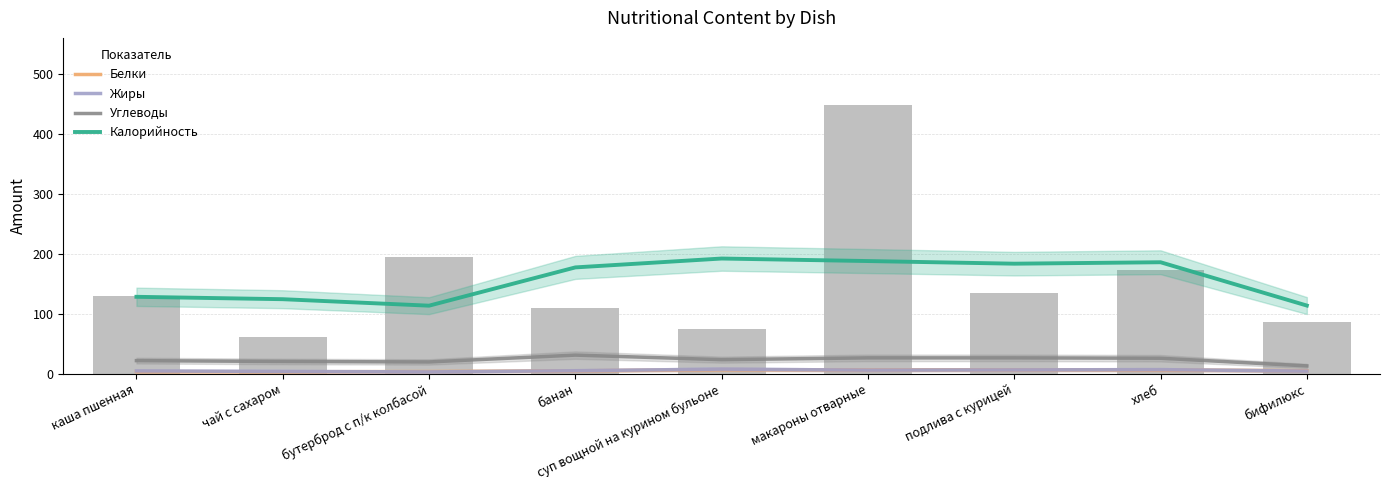

At which label does Белки first exceed 5?

суп вощной на курином бульоне